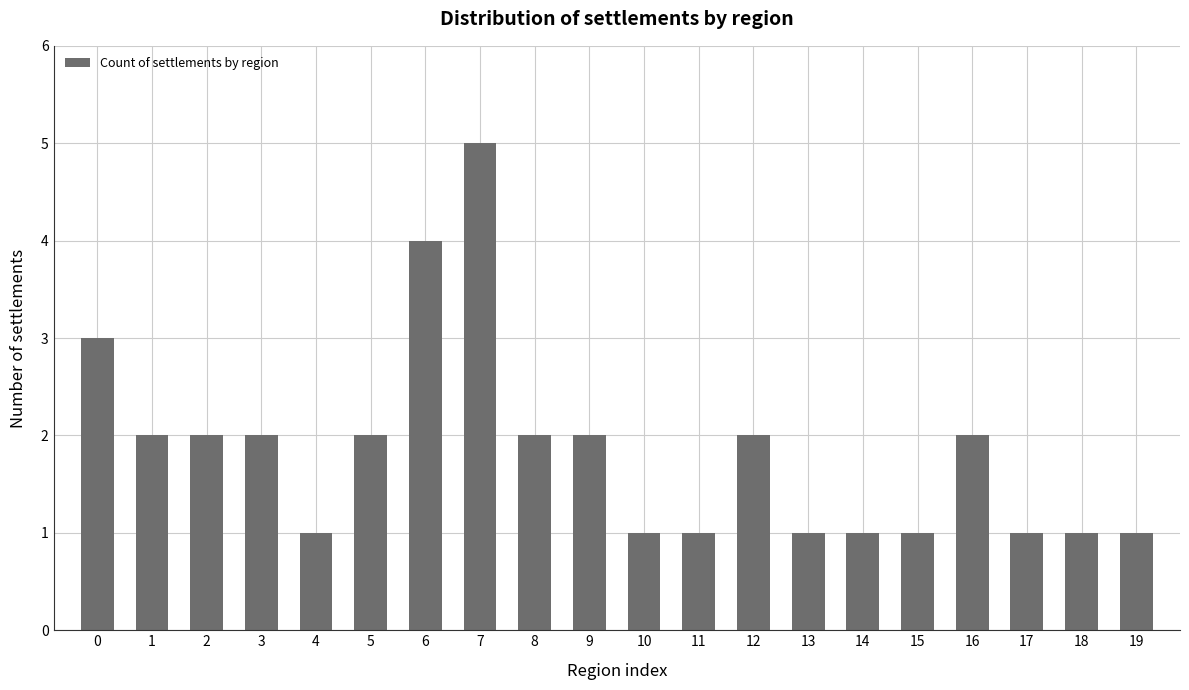

Count the number of data series in this chart.

1